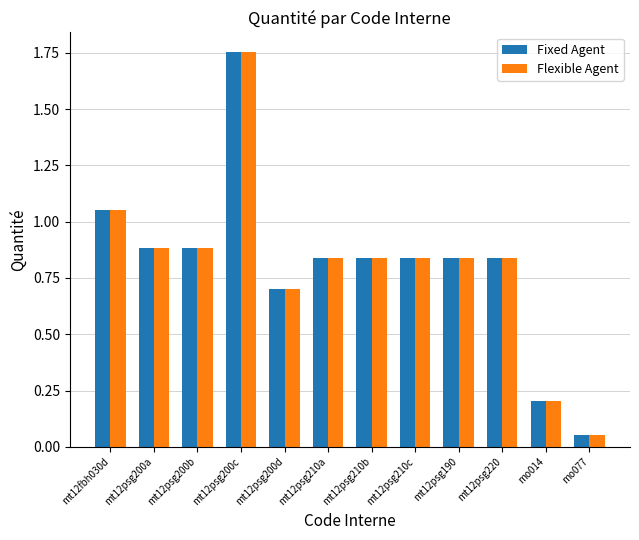

True or false: Fixed Agent has a value of 1.2 at mt12psg200a.

False